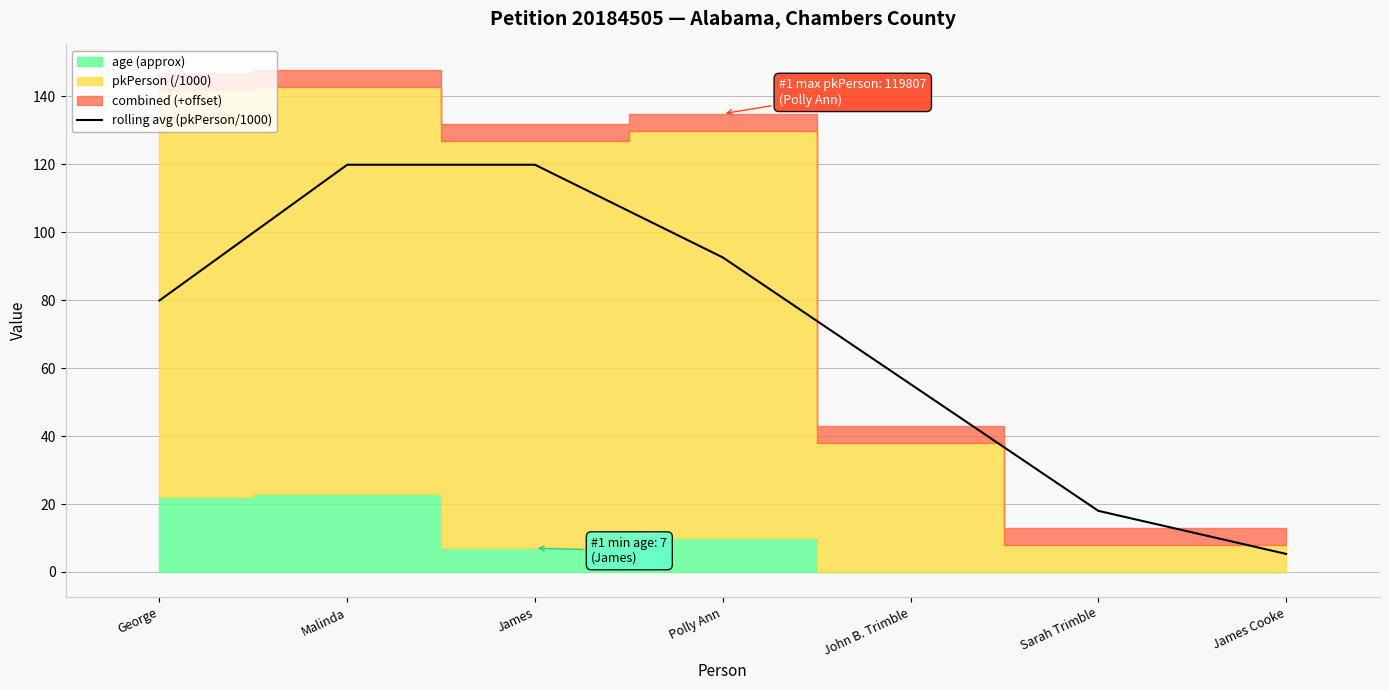

Where does the data first go above 79?

George